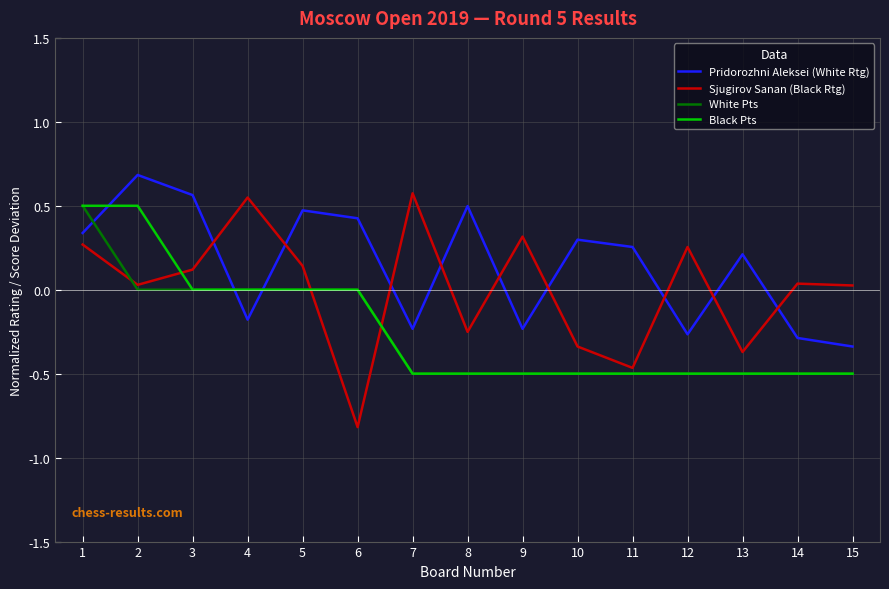

At how many categories does at least one series exceed 0?

15